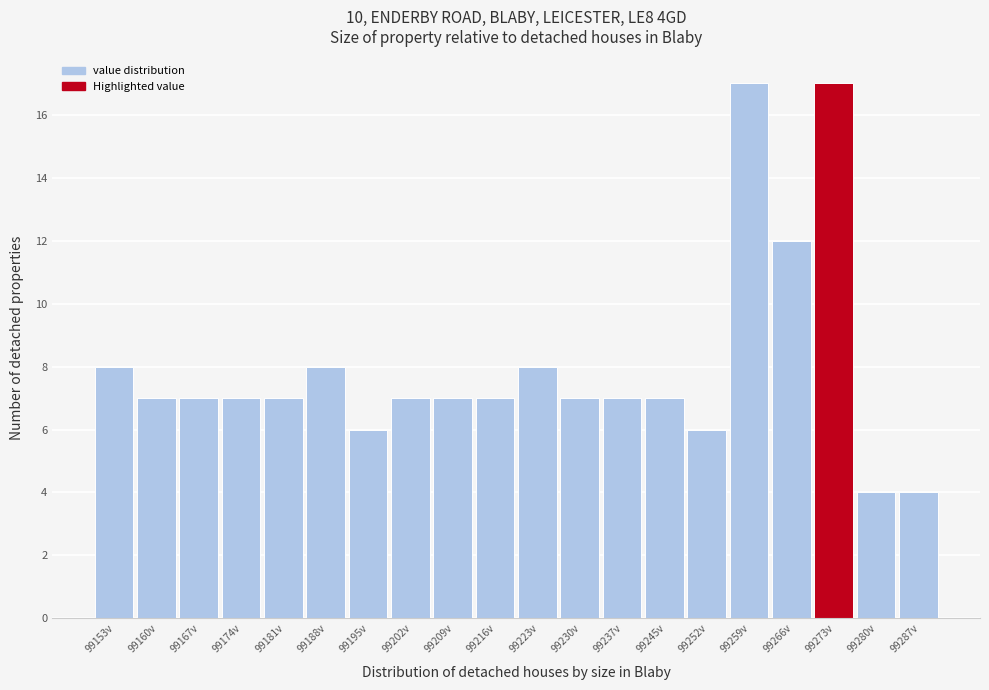

Reading left to right, extract all data points from this chart.

99153v=8	99160v=7	99167v=7	99174v=7	99181v=7	99188v=8	99195v=6	99202v=7	99209v=7	99216v=7	99223v=8	99230v=7	99237v=7	99245v=7	99252v=6	99259v=17	99266v=12	99273v=17	99280v=4	99287v=4